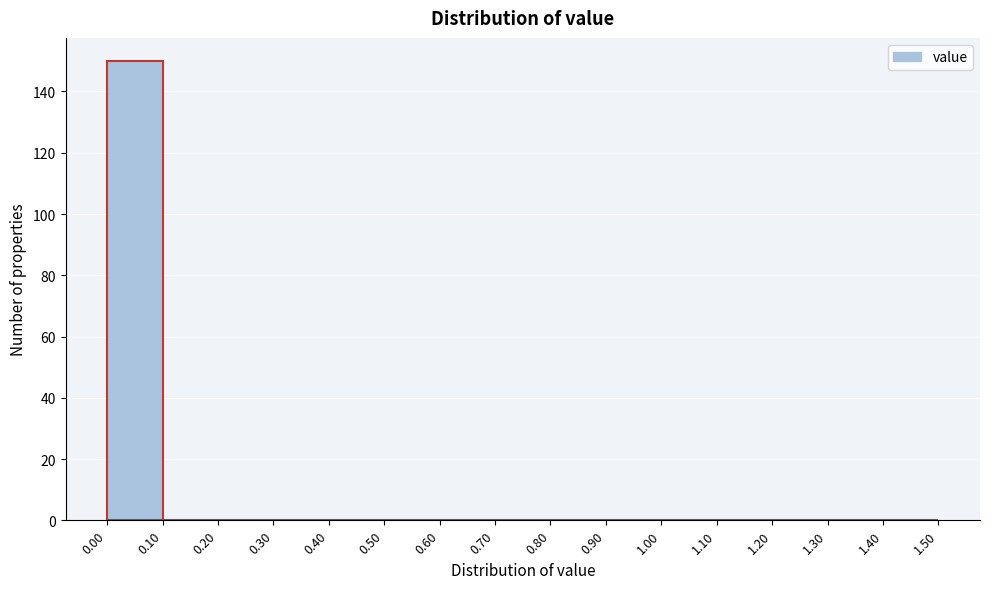

Which range on the x-axis has the tallest bar?

0.00 to 0.10